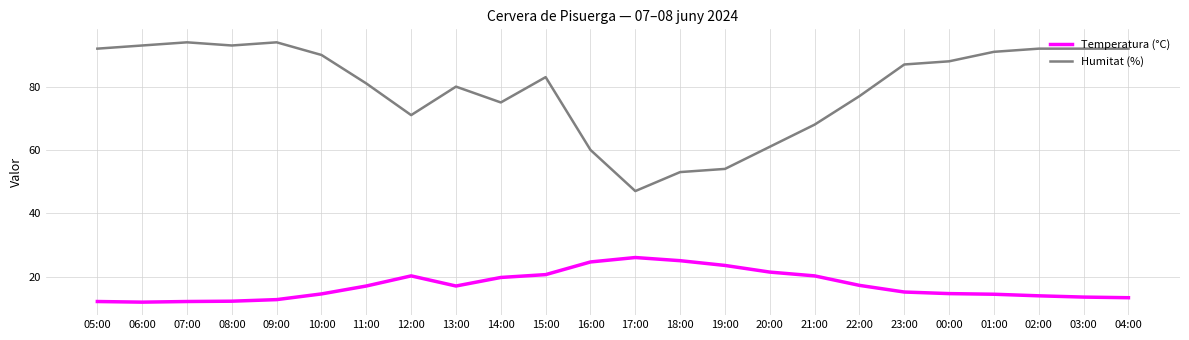

List the series in order of their peak value, highest first.

Humitat (%), Temperatura (°C)